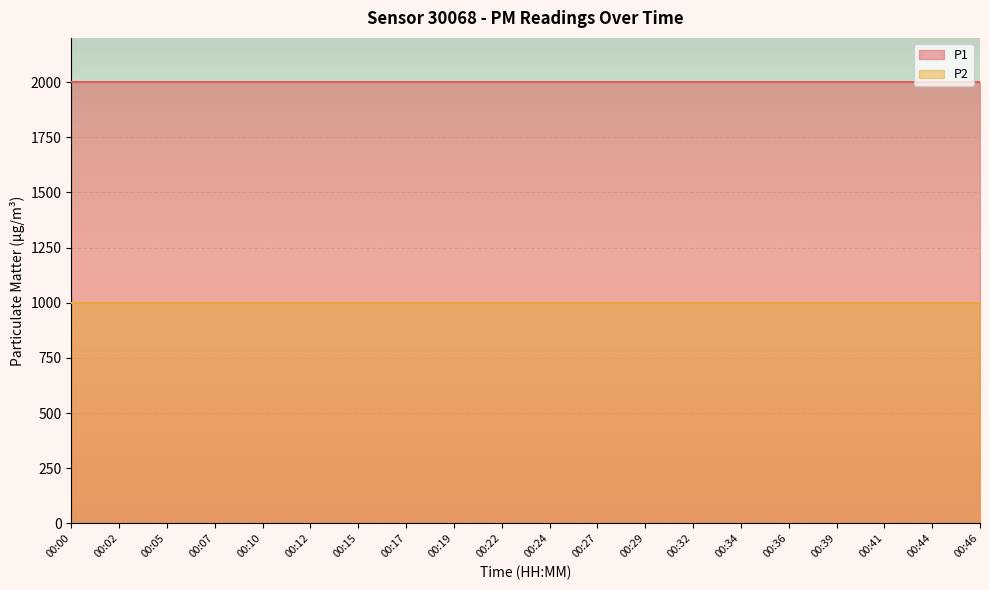

The value of P1 at 00:15 is 1085.4. True or false?

False